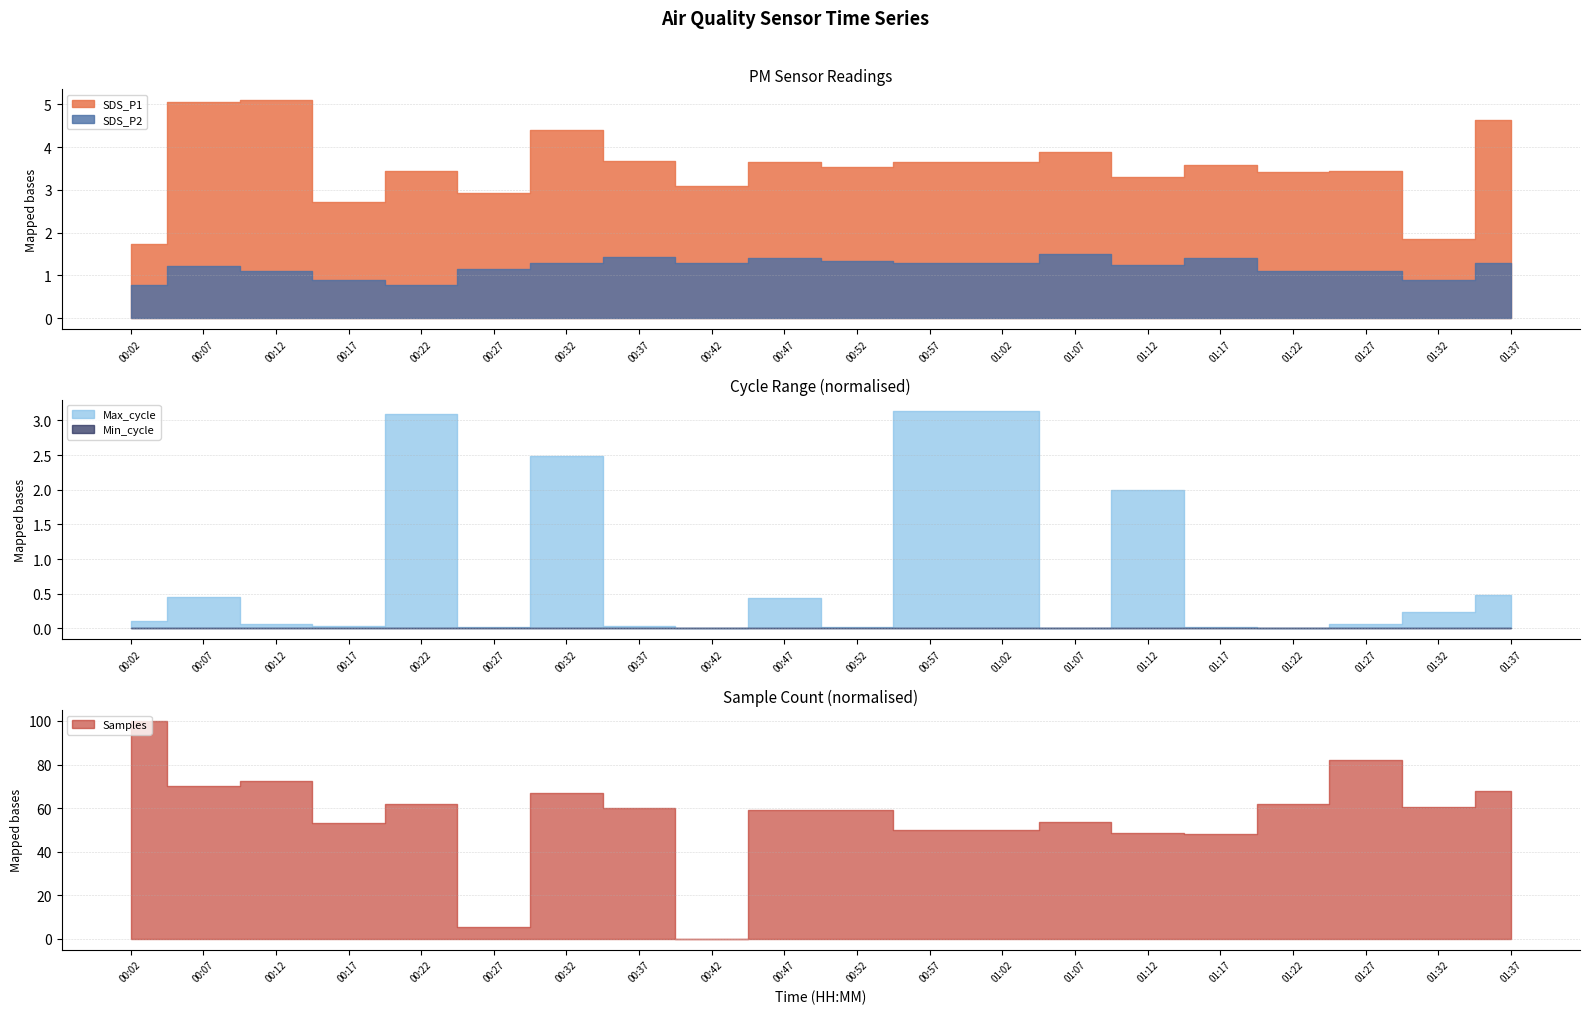

True or false: Min_cycle and Max_cycle intersect in this chart.

False